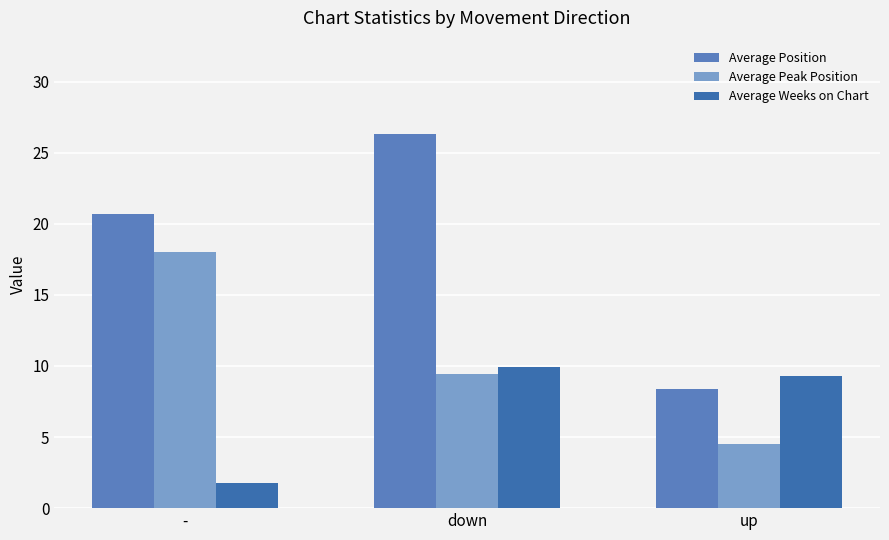

True or false: Average Peak Position has a value of 13.5 at down.

False